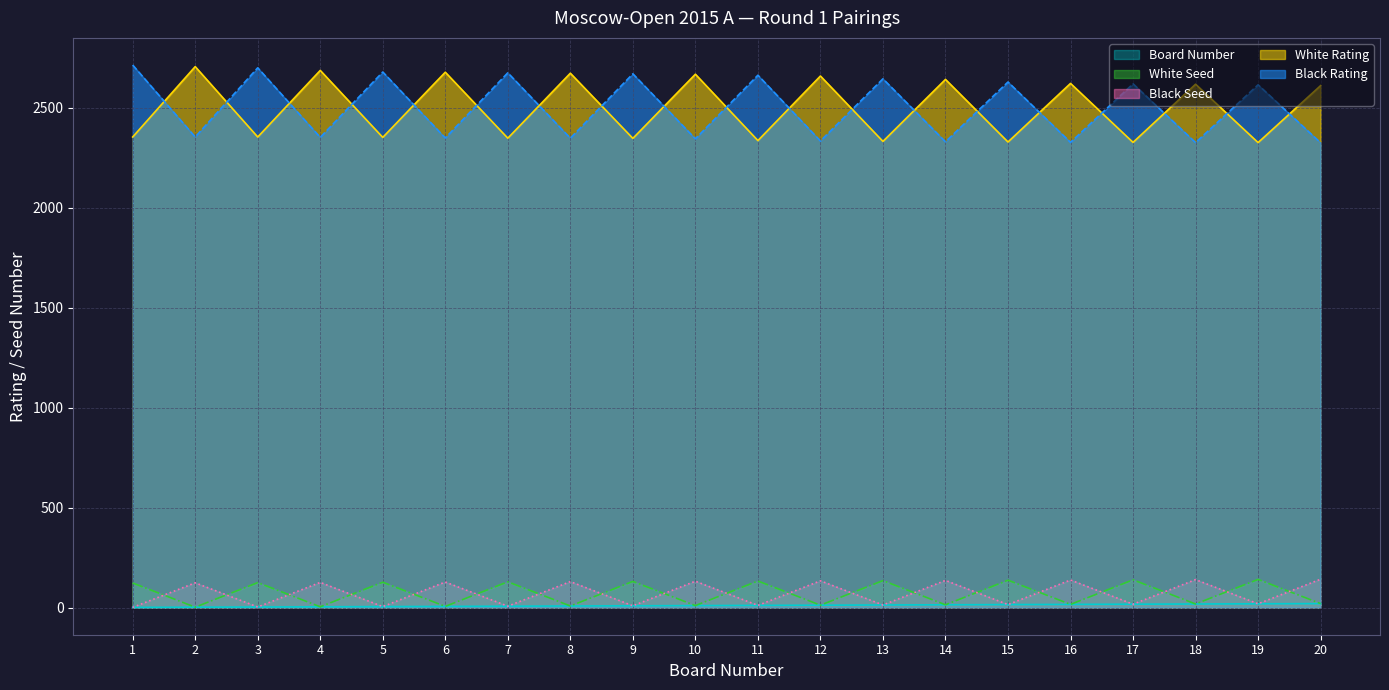

How many values in the Black Seed series are below 124?

10